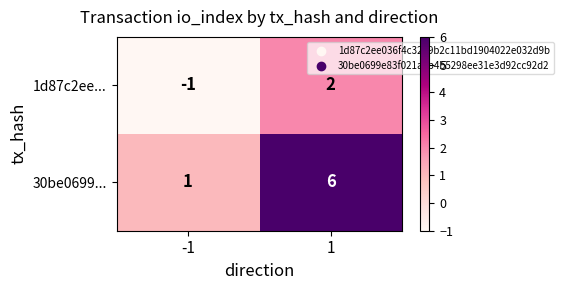

The value of 30be0699... at 1 is 3. True or false?

False